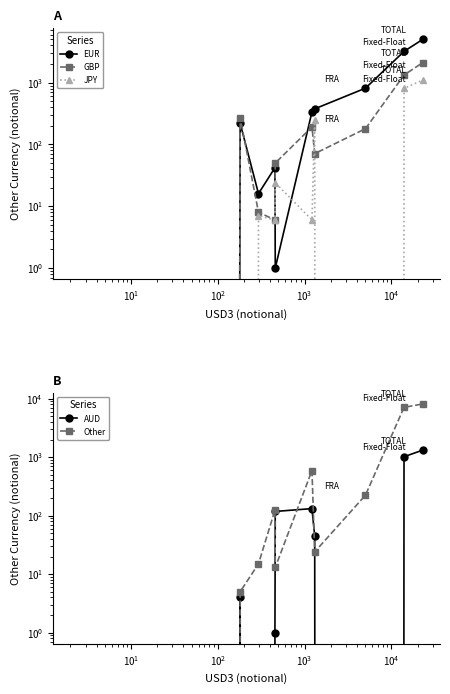

How many values in JPY are above zero?

7